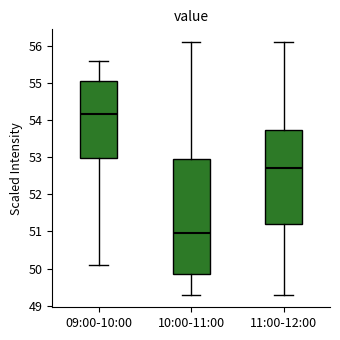

Which box has the lowest median line?

10:00-11:00